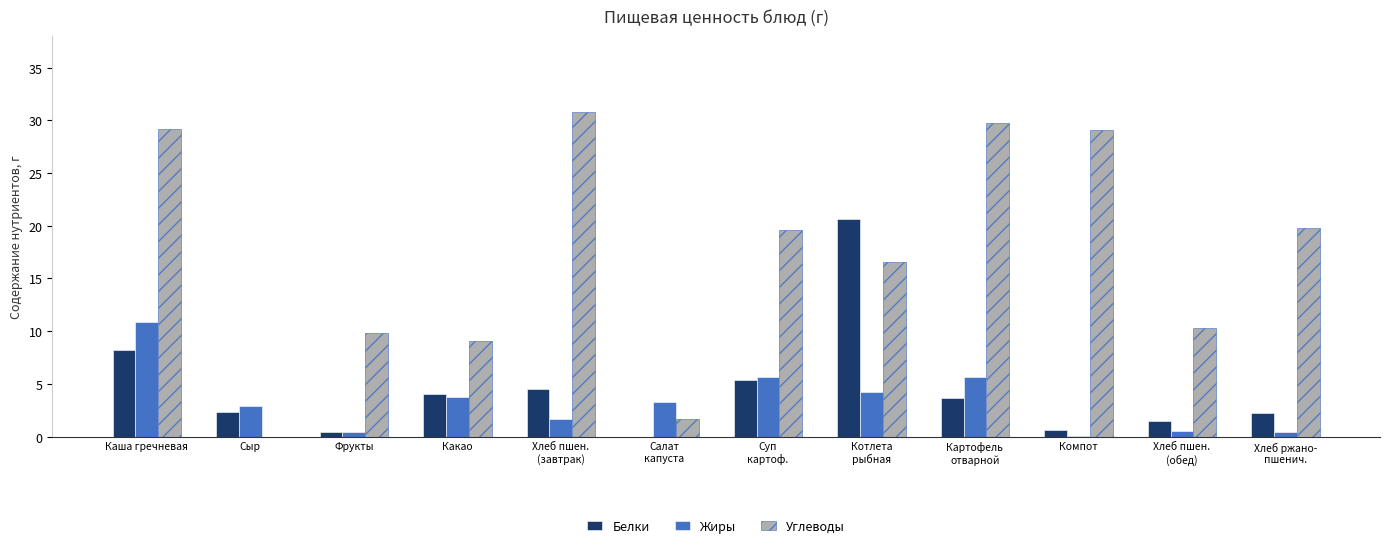

At which category is the sum across all series the highest?

Каша гречневая